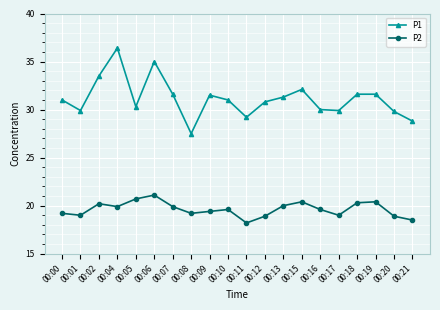

What is the value of the P1 point at the 1st from the left?

31.0